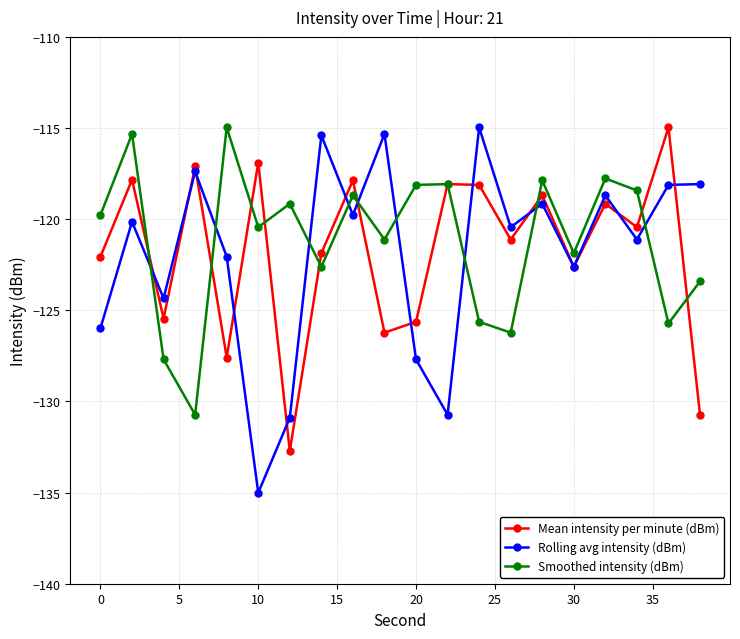

What is the value of the Smoothed intensity (dBm) point at the 10th from the left?

-121.1